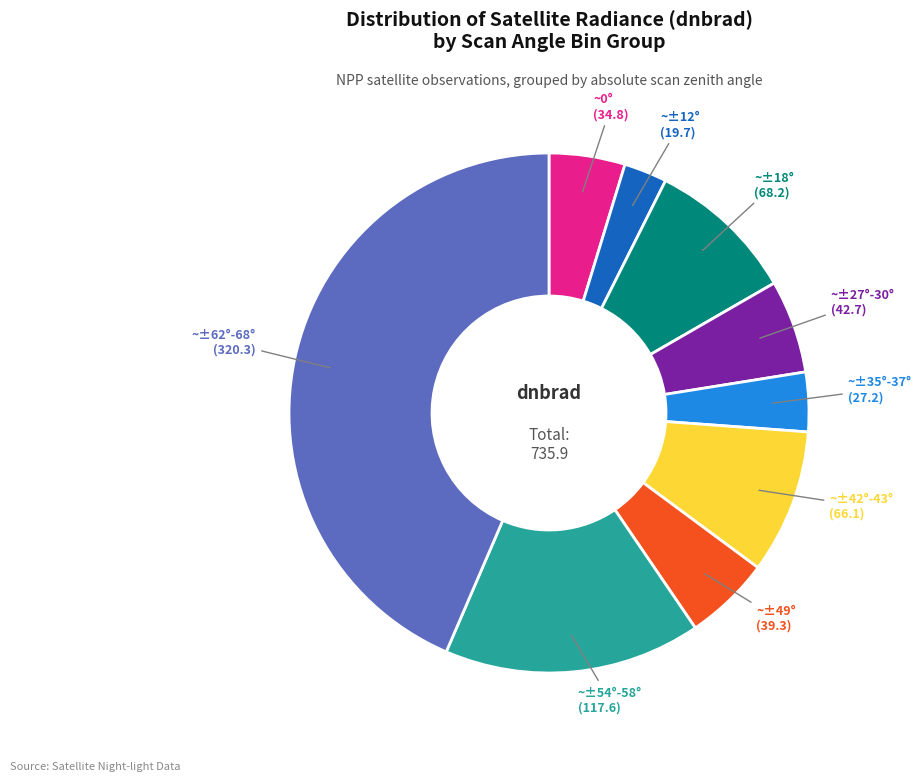

Is it true that ~±18° is 18% of the pie?

False